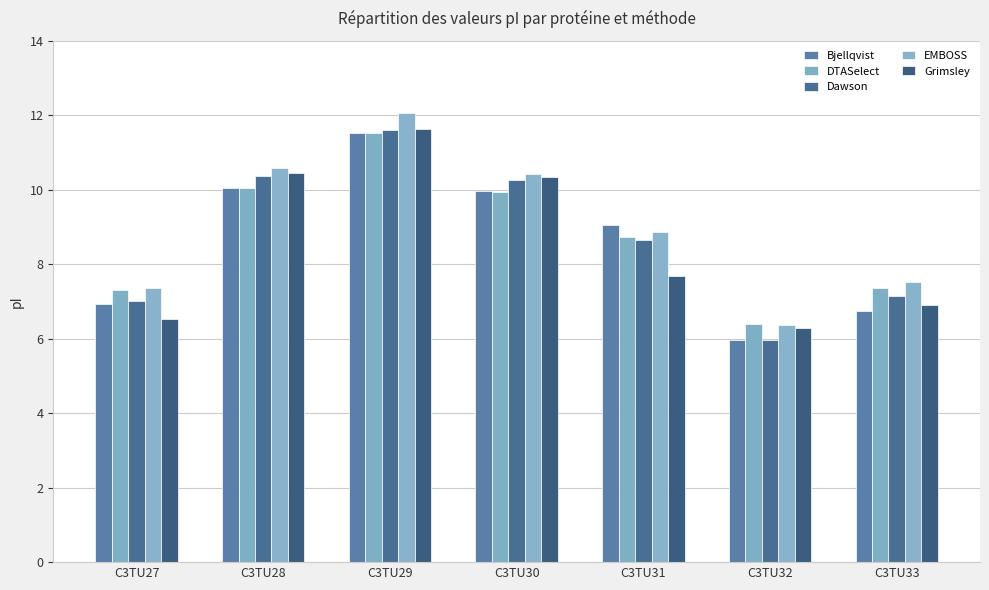

What is the lowest value of the Dawson series?

6.0